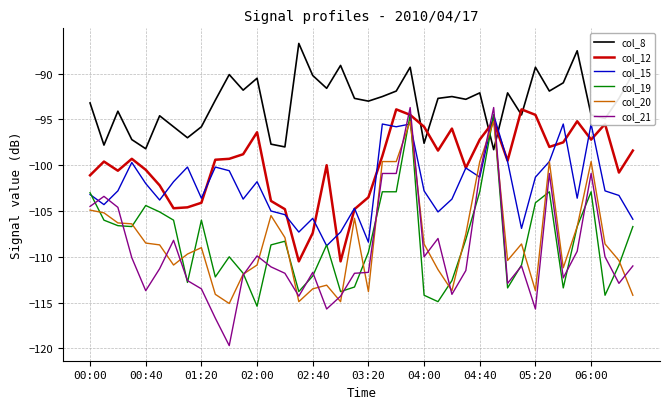

How many times do col_8 and col_19 cross each other?

2